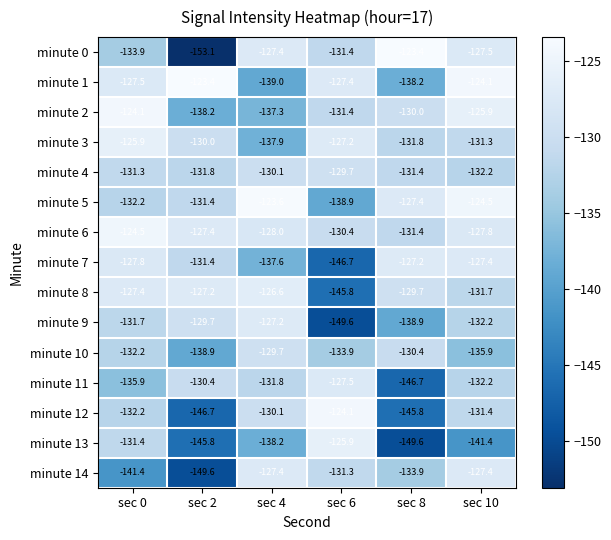

What is the total value across all series at sec 8?

-2015.8